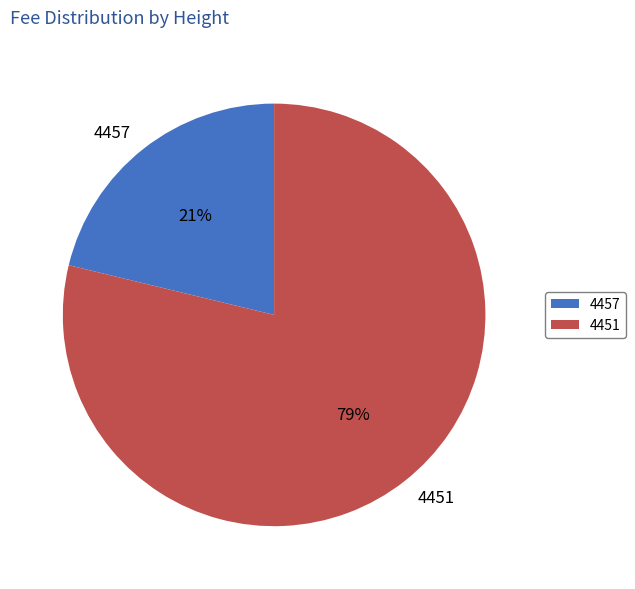

Do 4457 and 4451 together represent more than half of the pie?

Yes